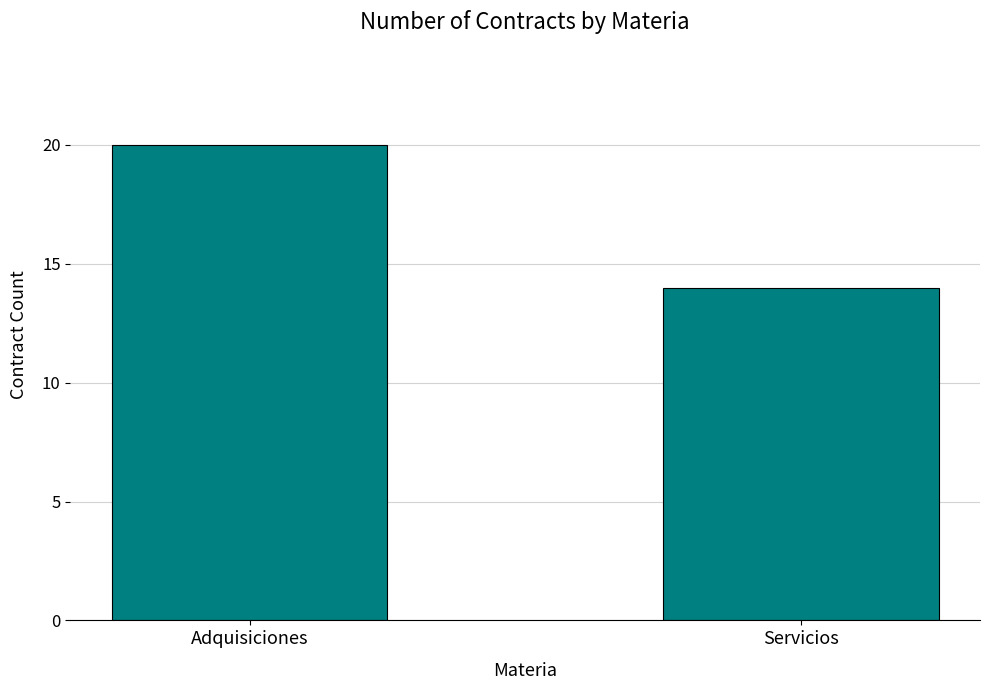

Is it true that the value at Adquisiciones is 29?

False